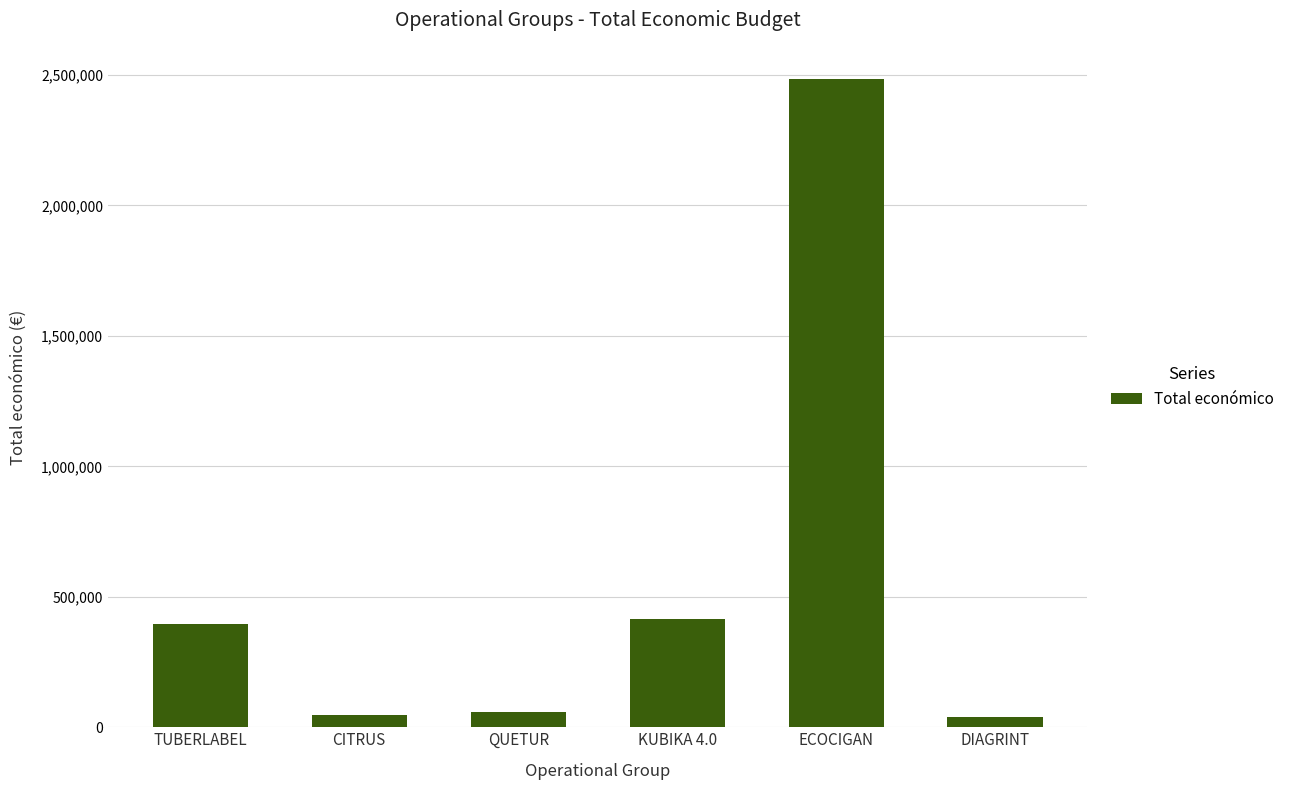

Does the chart contain stacked bars?

No